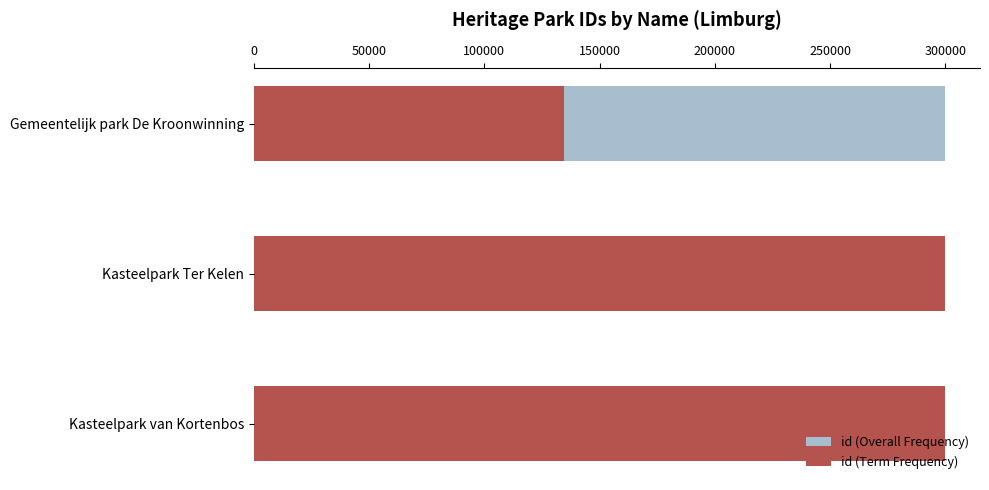

What is the value of the id (Overall Frequency) bar at the 3rd from the left?

134583